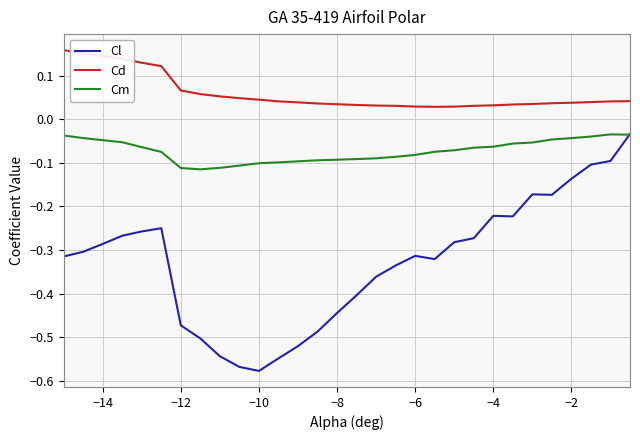

Which series has the largest total across all categories?

Cd